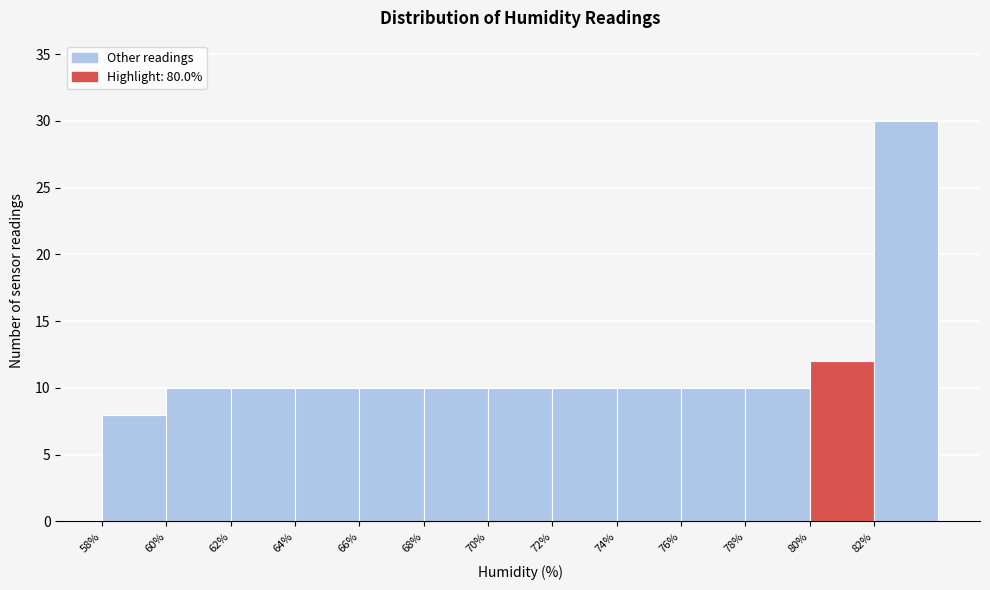

Reading left to right, list every bar in this chart as the range it spans on the x-axis followed by its height. The values are not printed on the chart, so give them approximately, as read against the axis.

58 to 60: 8
60 to 62: 10
62 to 64: 10
64 to 66: 10
66 to 68: 10
68 to 70: 10
70 to 72: 10
72 to 74: 10
74 to 76: 10
76 to 78: 10
78 to 80: 10
80 to 82: 12
82 to 84: 30